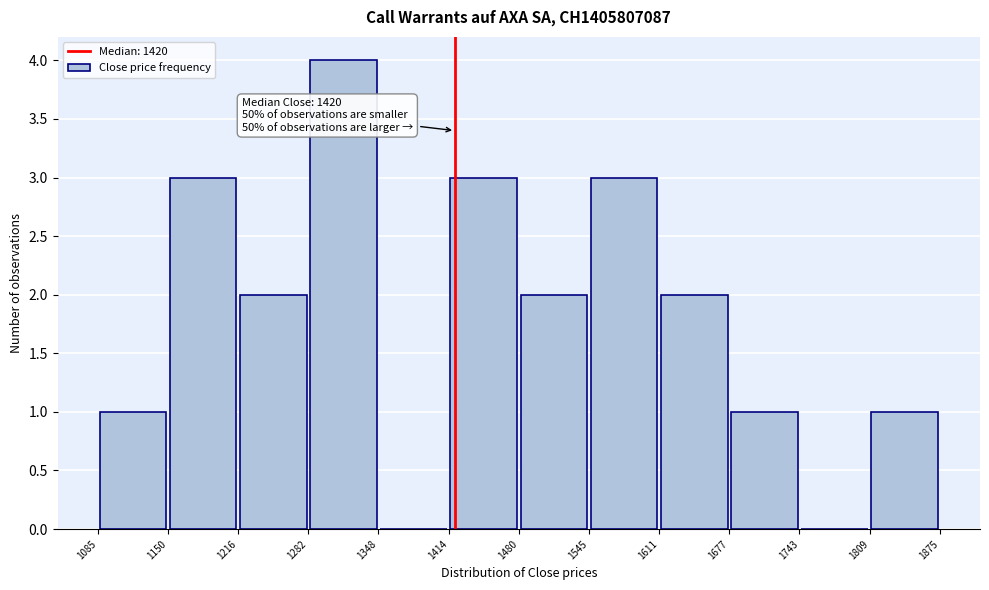

Which range on the x-axis has the tallest bar?

1282 to 1348